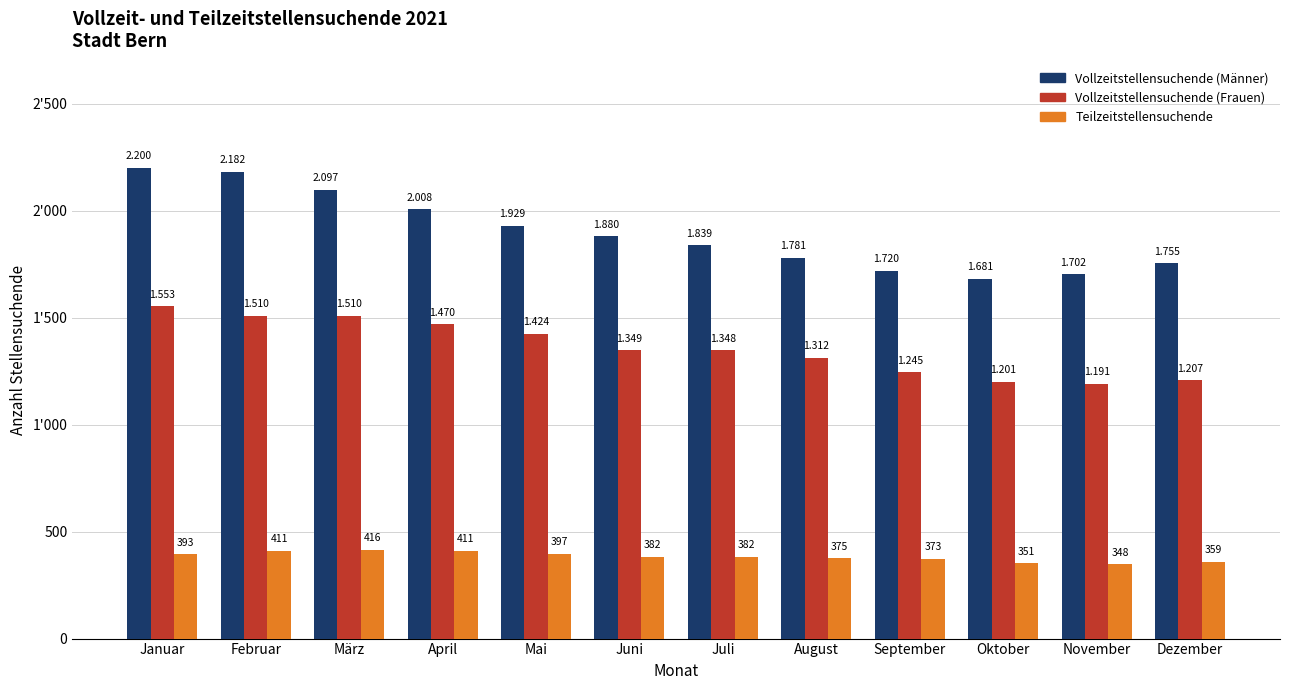

What is the difference between the highest and lowest values at März?

1681